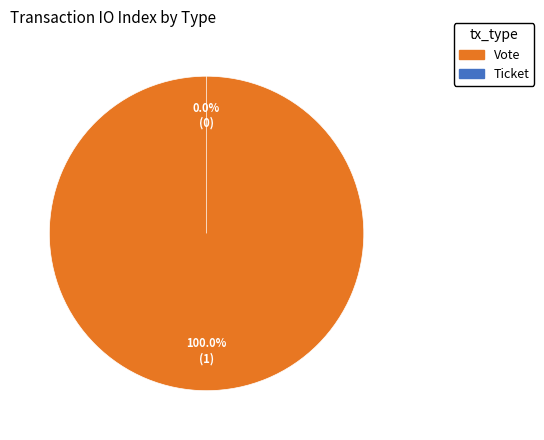

Does any single category account for the majority?

Yes